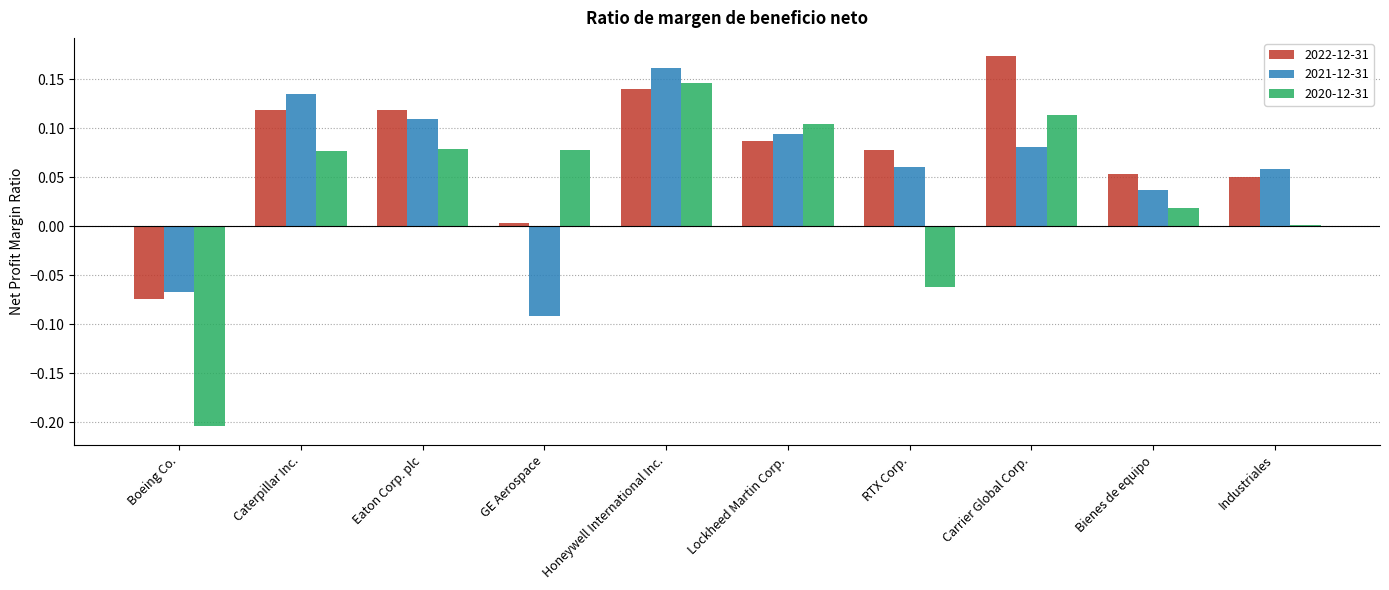

At which category is the sum across all series the highest?

Honeywell International Inc.